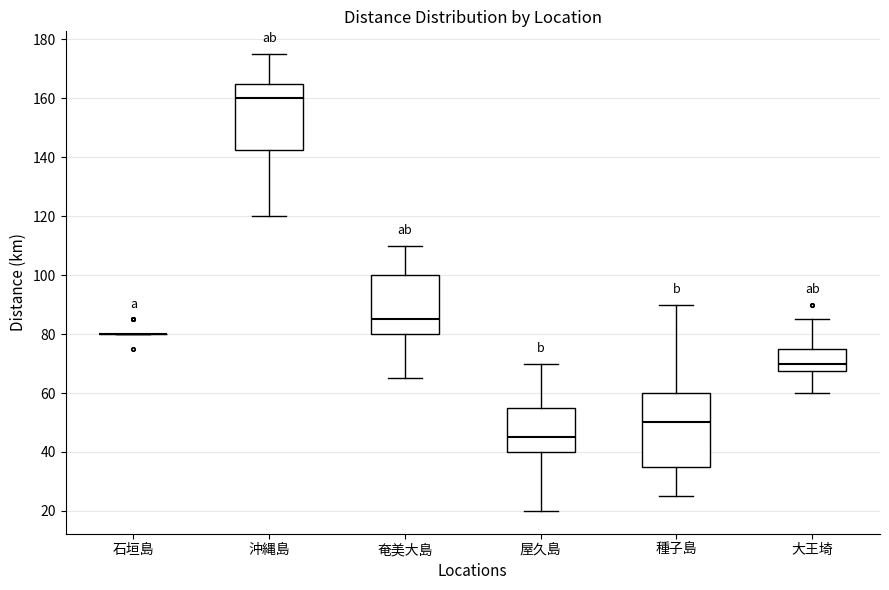

Reading left to right, read every box against the y-axis: the position of its median line, the range the box covers, and the ends of its whiskers. The values are not printed on the chart, so give them approximately, as read against the axis.

石垣島: box collapsed to a line at 80, whiskers 80 to 80
沖縄島: median 160, box 142 to 166, whiskers 120 to 176
奄美大島: median 86, box 80 to 100, whiskers 66 to 110
屋久島: median 46, box 40 to 56, whiskers 20 to 70
種子島: median 50, box 36 to 60, whiskers 26 to 90
大王埼: median 70, box 68 to 76, whiskers 60 to 86